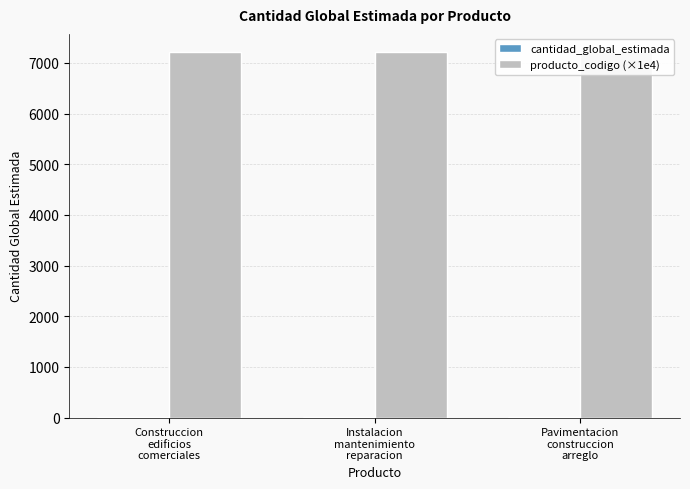

Between Construccion
edificios
comerciales and Pavimentacion
construccion
arreglo, which series saw the biggest shift?

producto_codigo (×1e4)